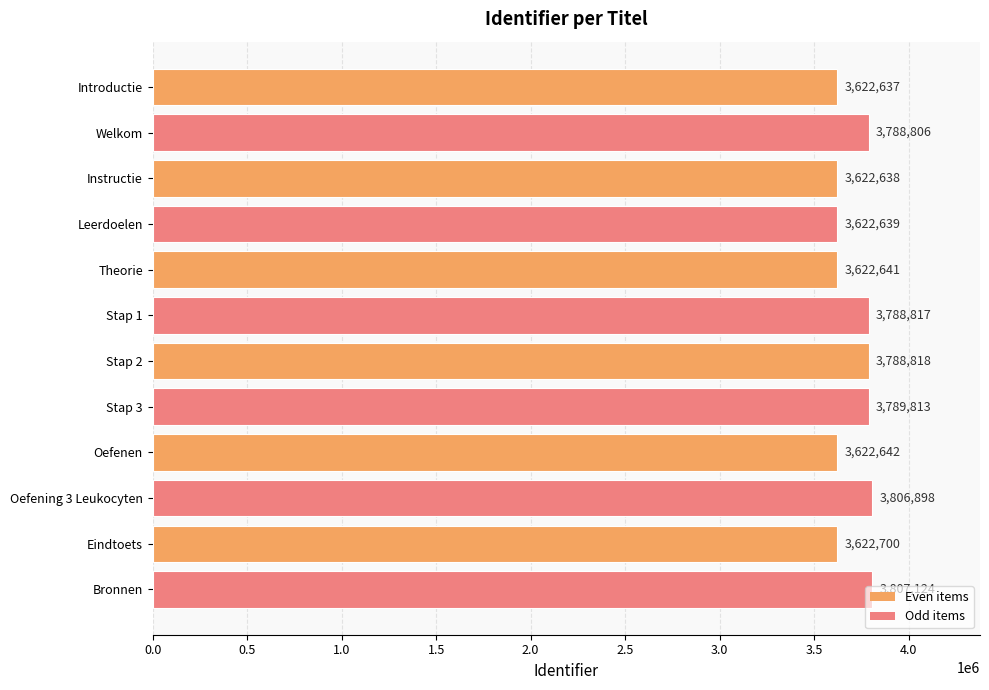

Rank the categories by value from highest to lowest.

Bronnen, Oefening 3 Leukocyten, Stap 3, Stap 2, Stap 1, Welkom, Eindtoets, Oefenen, Theorie, Leerdoelen, Instructie, Introductie